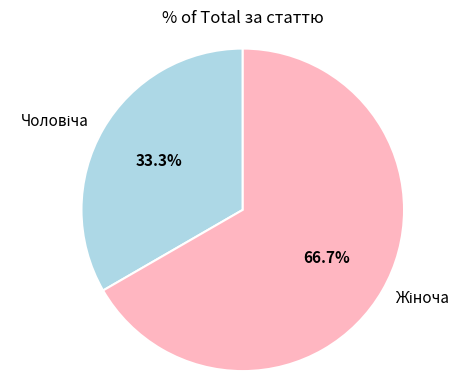

Count the number of slices in the pie.

2